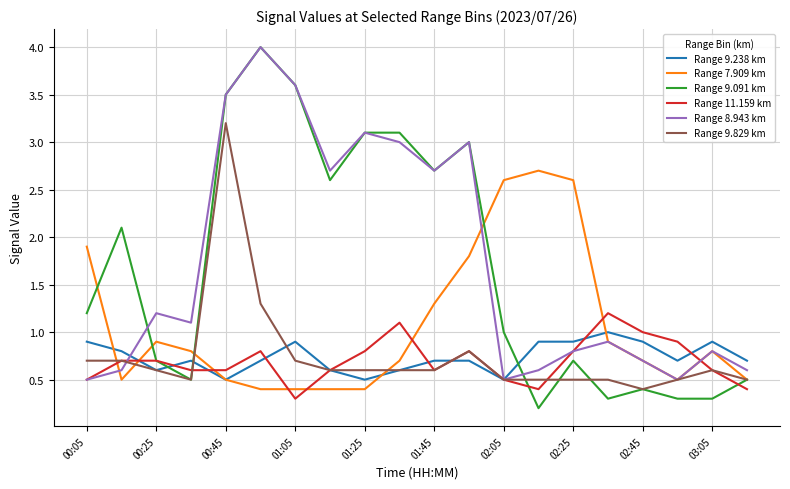

After their last crossing, which series has the higher values: Range 9.091 km or Range 9.238 km?

Range 9.238 km